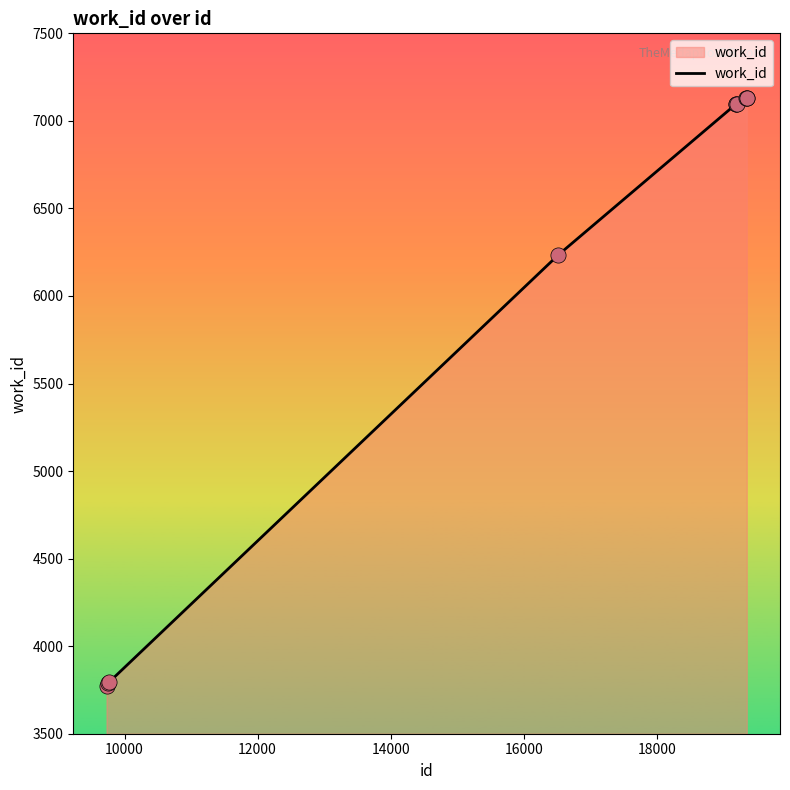

What is the maximum value shown in the chart?

7132